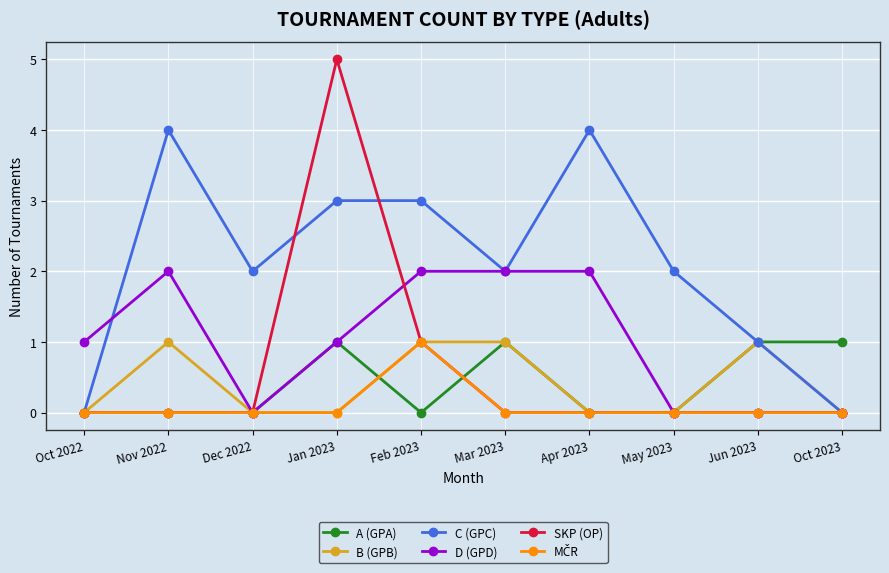

Count the number of data series in this chart.

6